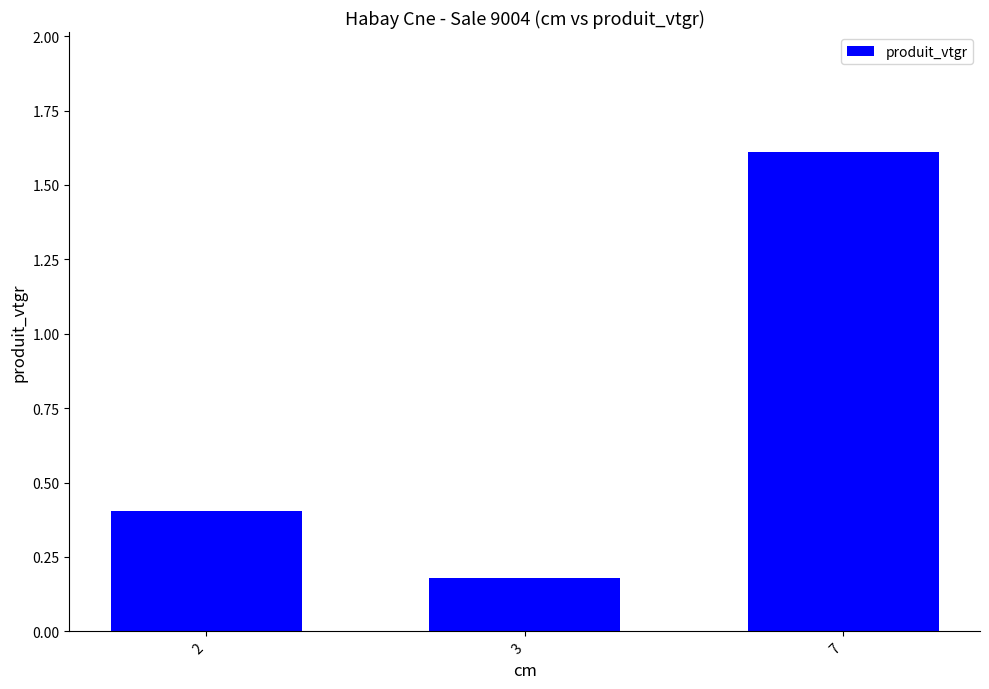

What is the sum of all values?

2.2